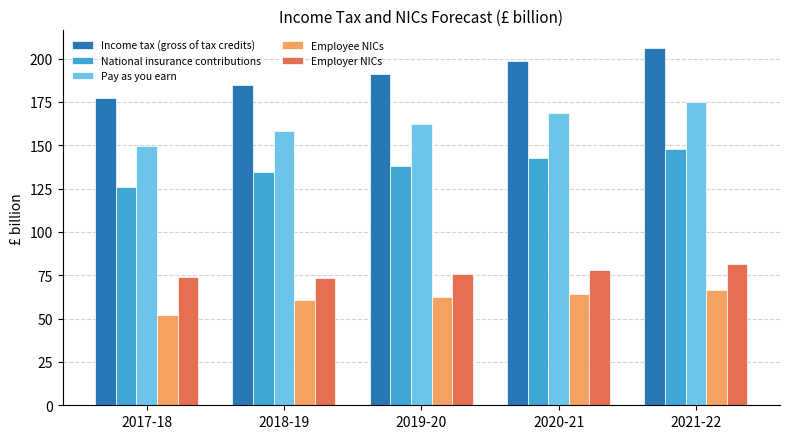

Rank the series at 2019-20 from lowest to highest value.

Employee NICs, Employer NICs, National insurance contributions, Pay as you earn, Income tax (gross of tax credits)